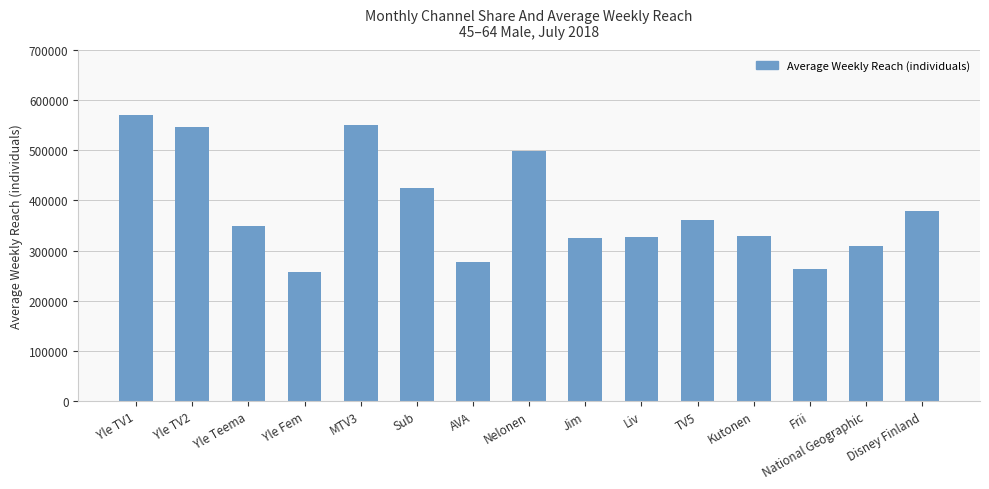

The chart shows a value of 250691 at TV5. True or false?

False